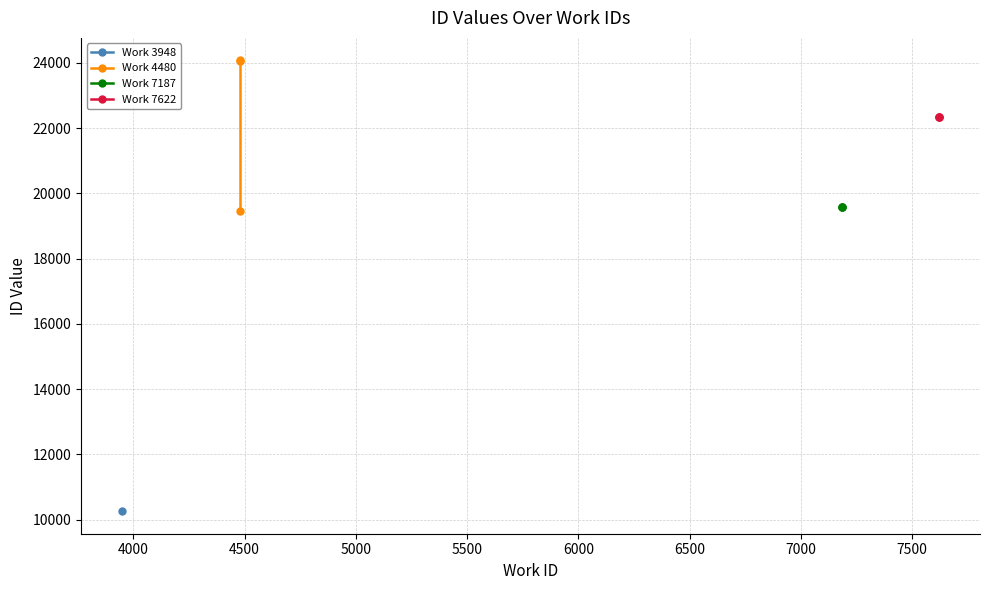

How many values in the Work 7187 series exceed 19581?

1